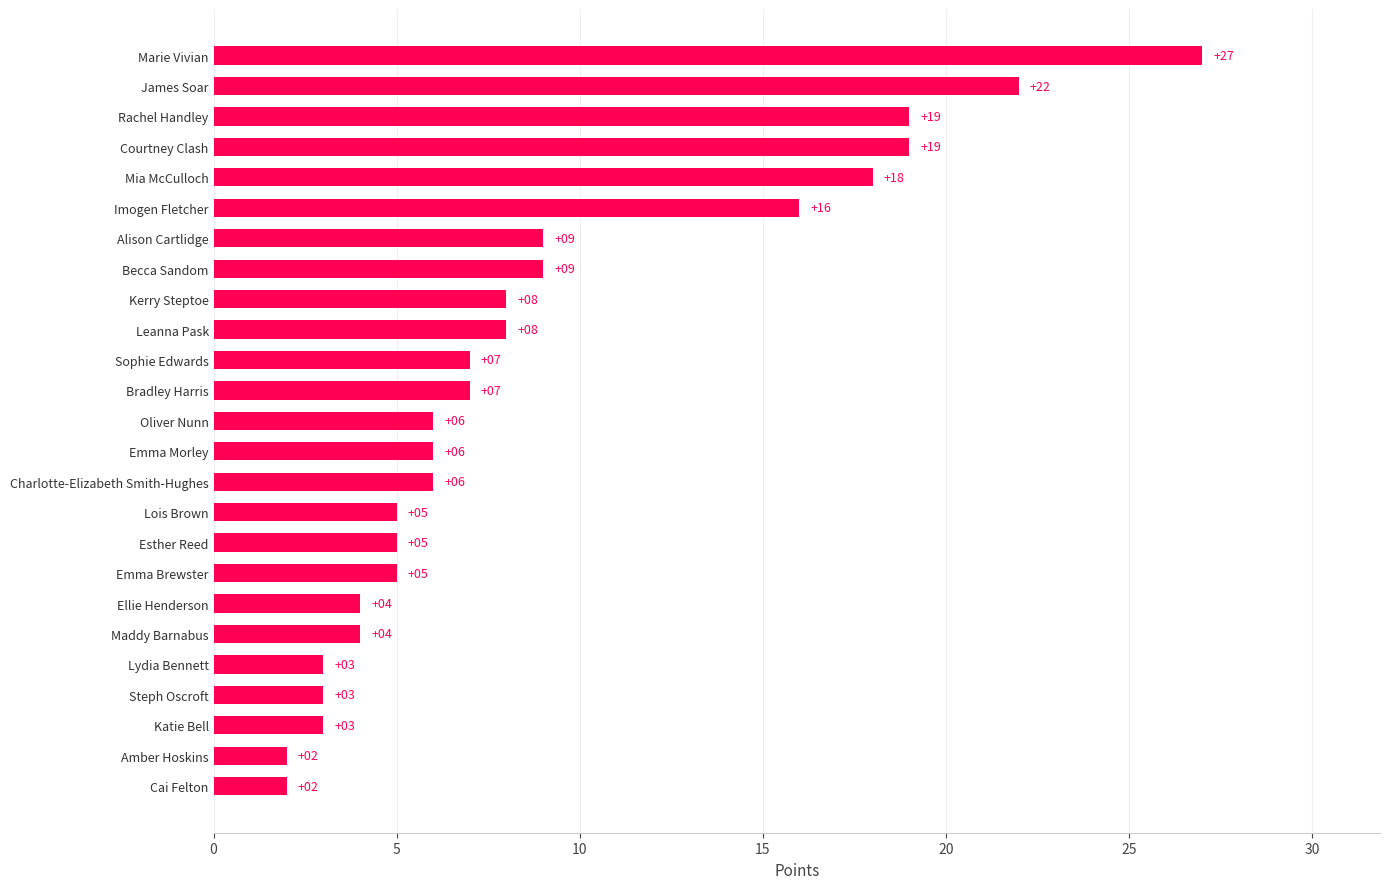

Reading bottom to top, what are all the values shown in this chart?

Cai Felton=2	Amber Hoskins=2	Katie Bell=3	Steph Oscroft=3	Lydia Bennett=3	Maddy Barnabus=4	Ellie Henderson=4	Emma Brewster=5	Esther Reed=5	Lois Brown=5	Charlotte-Elizabeth Smith-Hughes=6	Emma Morley=6	Oliver Nunn=6	Bradley Harris=7	Sophie Edwards=7	Leanna Pask=8	Kerry Steptoe=8	Becca Sandom=9	Alison Cartlidge=9	Imogen Fletcher=16	Mia McCulloch=18	Courtney Clash=19	Rachel Handley=19	James Soar=22	Marie Vivian=27